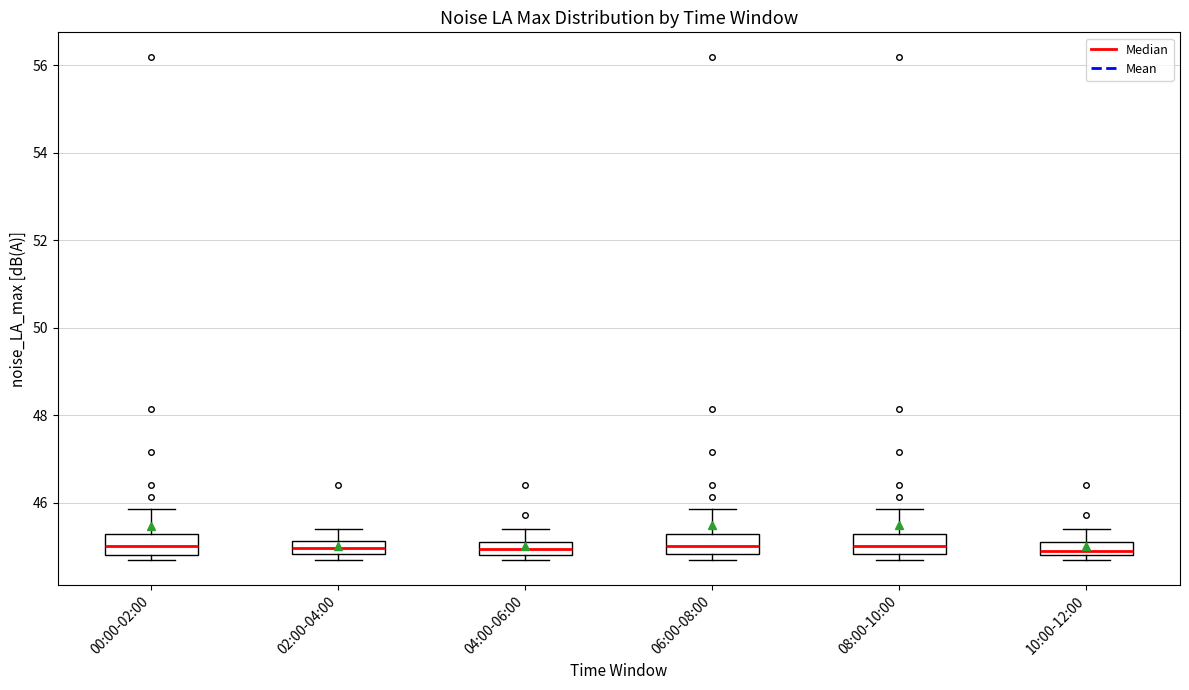

Reading left to right, read every box against the y-axis: the position of its median line, the range the box covers, and the ends of its whiskers. The values are not printed on the chart, so give them approximately, as read against the axis.

00:00-02:00: median 45.0, box 44.8 to 45.2, whiskers 44.6 to 45.8
02:00-04:00: median 45.0, box 44.8 to 45.2, whiskers 44.6 to 45.4
04:00-06:00: median 45.0, box 44.8 to 45.2, whiskers 44.6 to 45.4
06:00-08:00: median 45.0, box 44.8 to 45.2, whiskers 44.6 to 45.8
08:00-10:00: median 45.0, box 44.8 to 45.2, whiskers 44.6 to 45.8
10:00-12:00: median 44.8 (just above the box's lower edge), box 44.8 to 45.2, whiskers 44.6 to 45.4